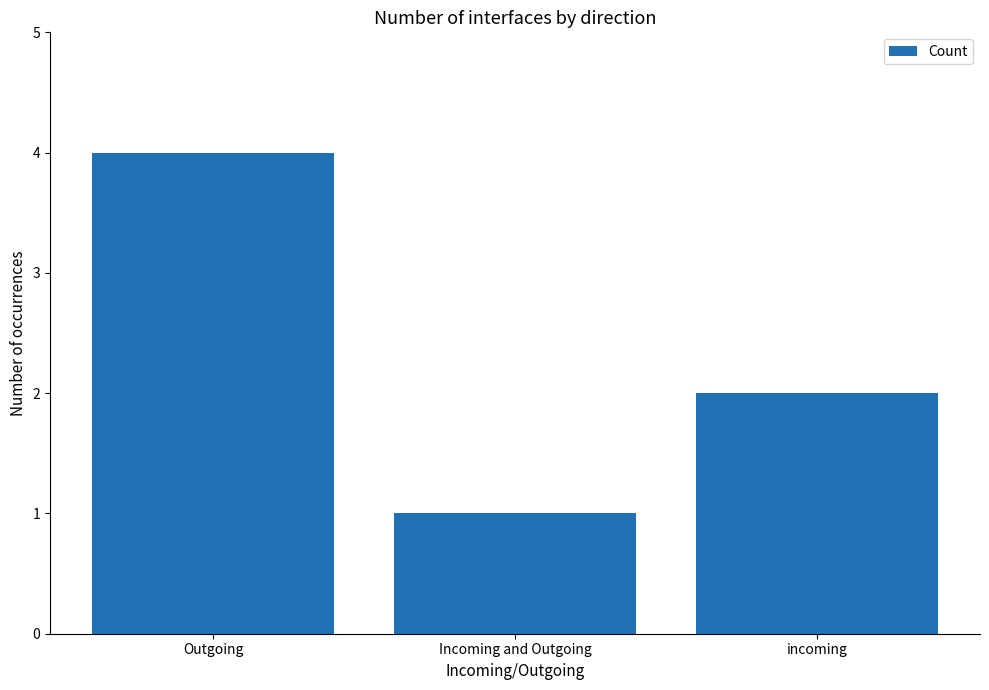

What is the value of the 2nd bar from the left?

1